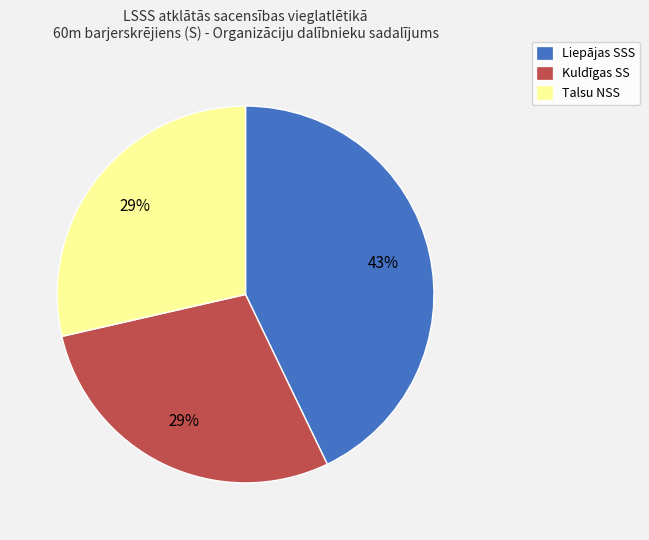

To the nearest percent, what is the combined percentage of Talsu NSS and Liepājas SSS?

71%